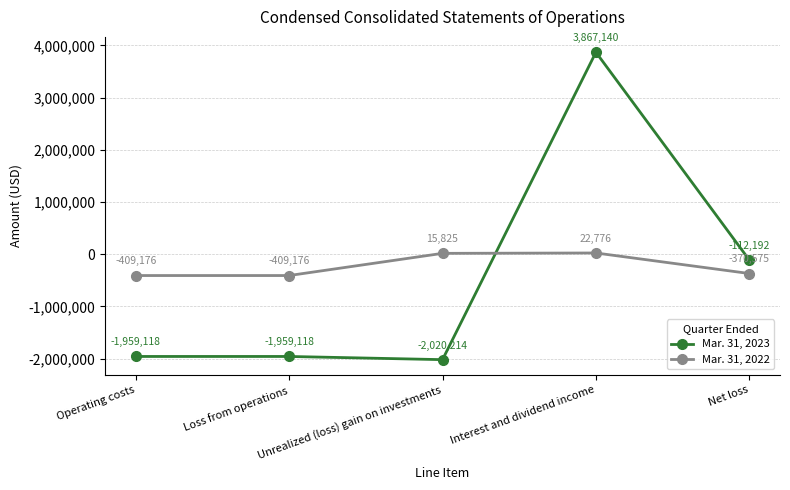

What is the difference between the highest and lowest values at Loss from operations?

1549942